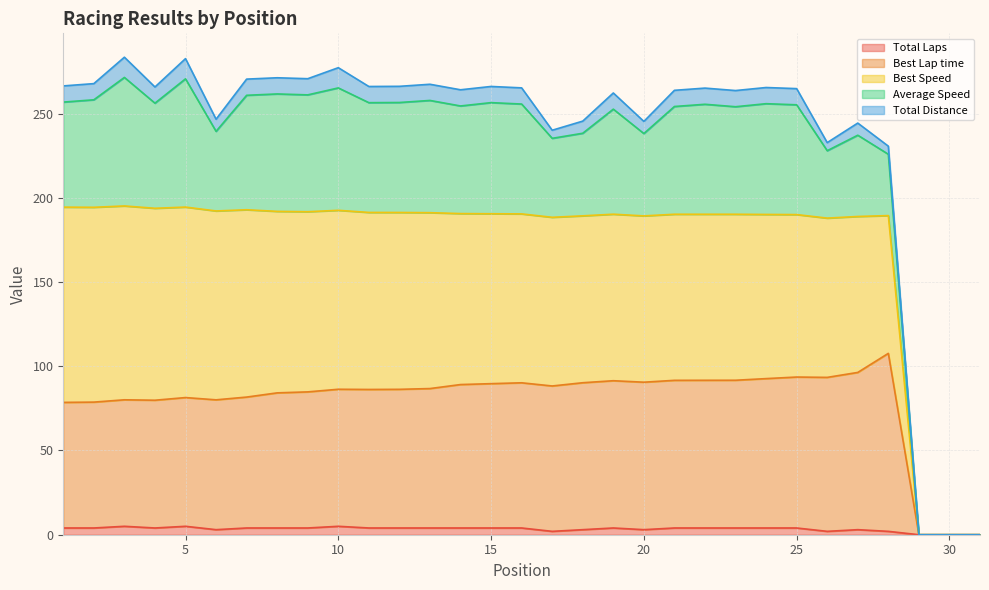

What are all the series names shown in the legend?

Total Laps, Best Lap time, Best Speed, Average Speed, Total Distance